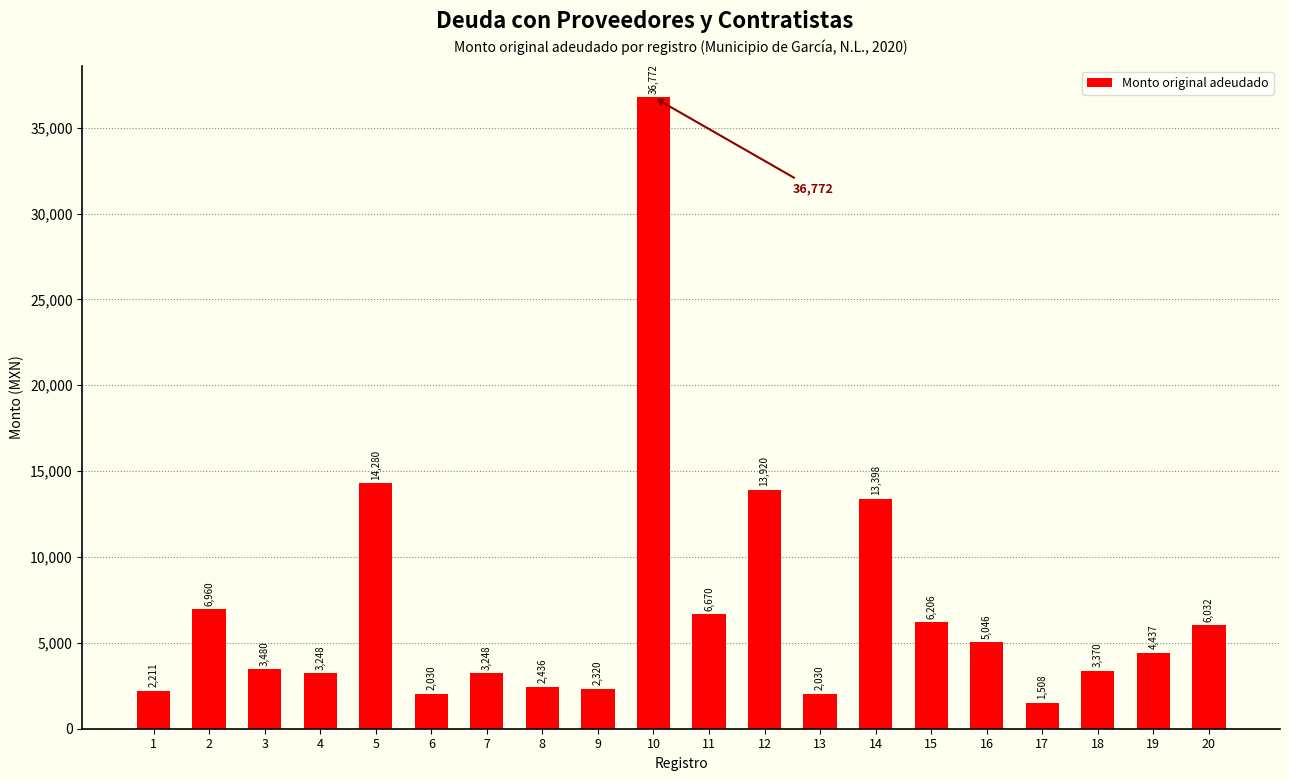

What is the value of the 3rd bar from the left?

3480.0